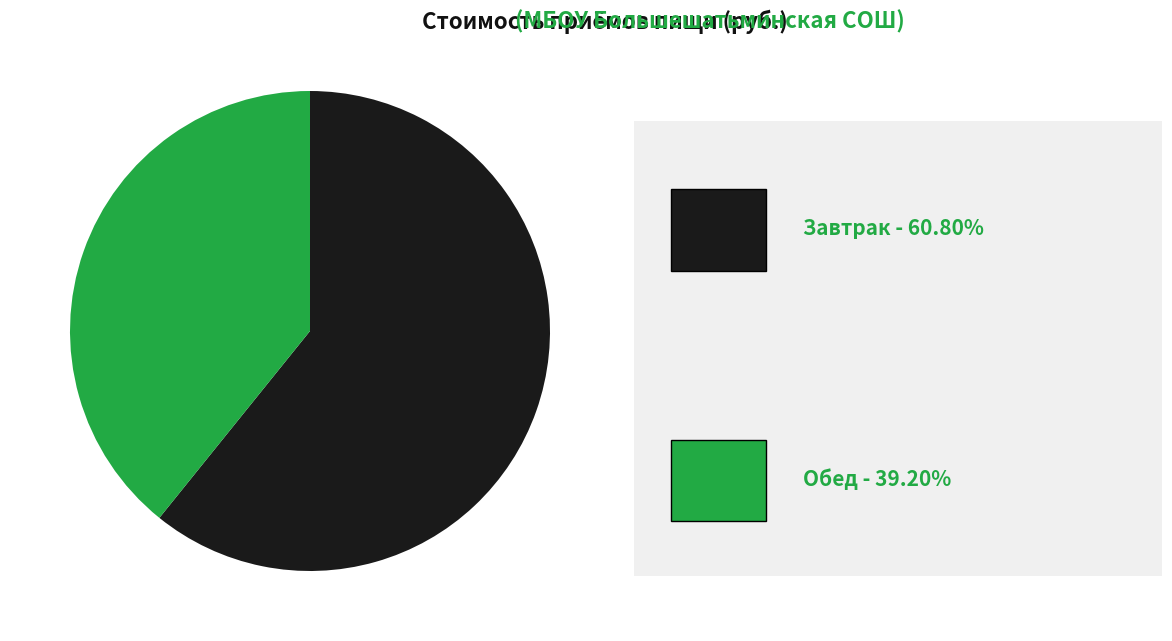

Does any single category account for the majority?

Yes